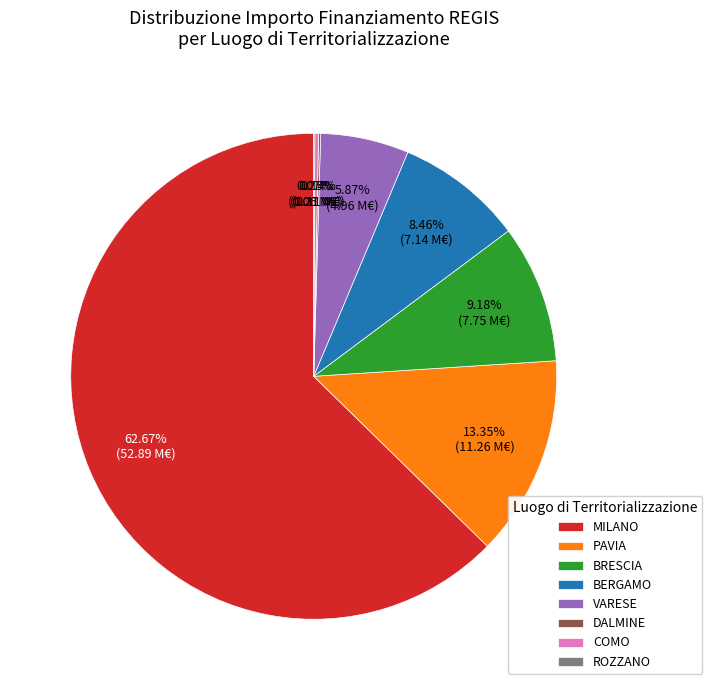

Approximately how many times larger is the value at BERGAMO compared to PAVIA?

0.6